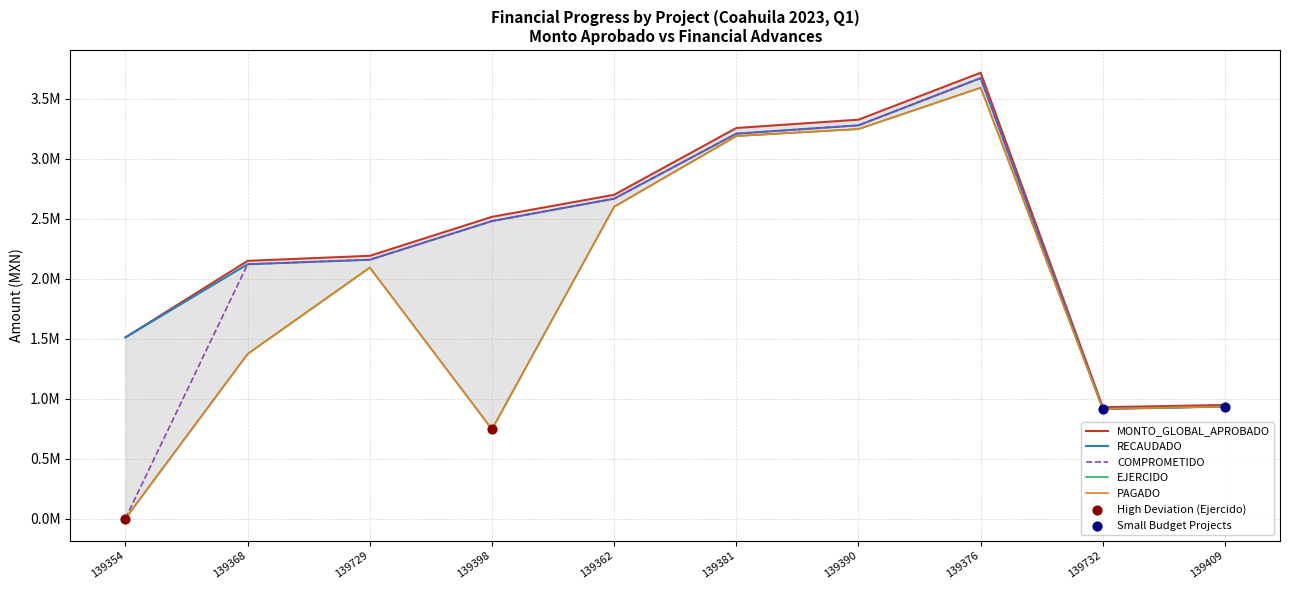

Is the value of EJERCIDO at 139381 greater than the value of RECAUDADO at 139376?

No